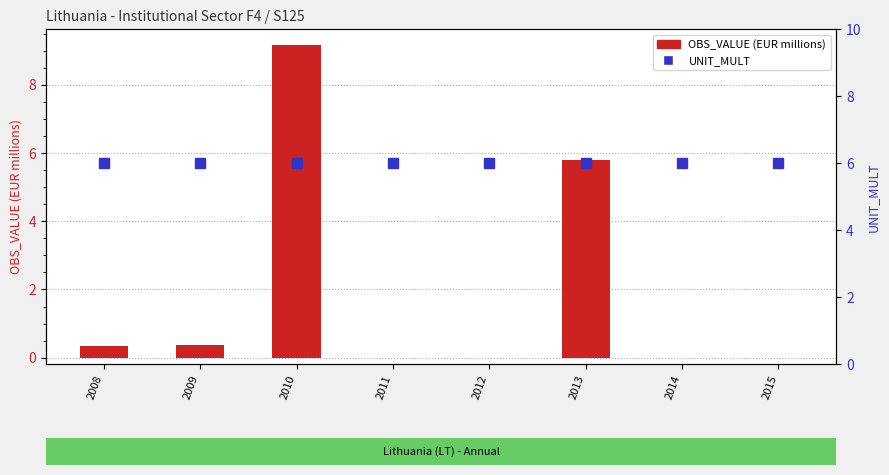

What is the total value across all series at 2012?

6.0